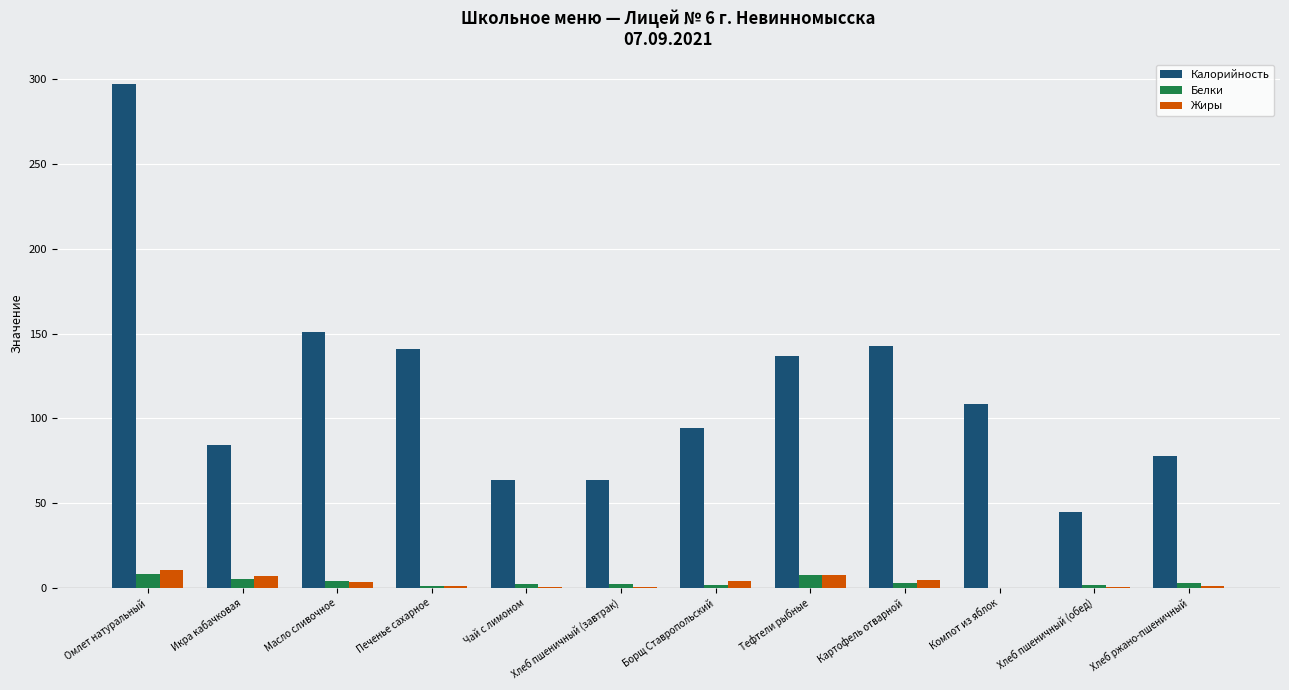

What is the greatest value displayed?

297.0